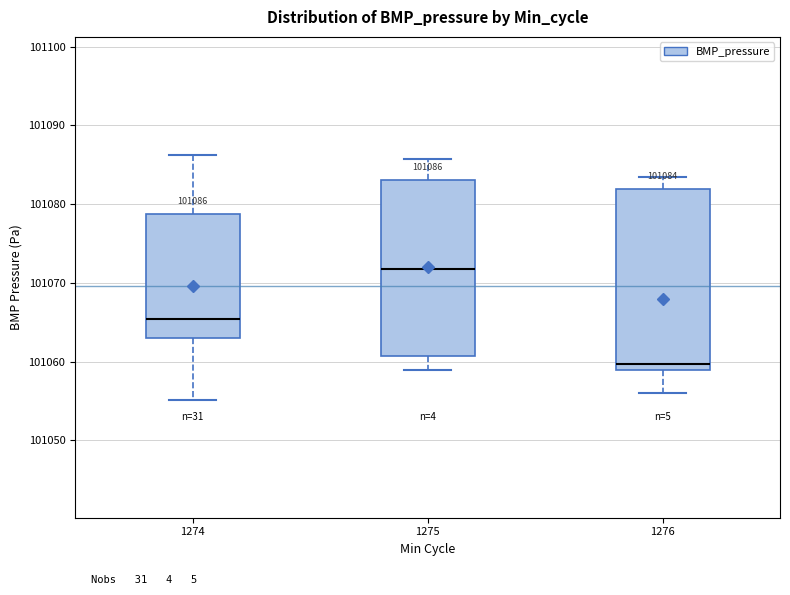

Which box has the highest median line?

1275